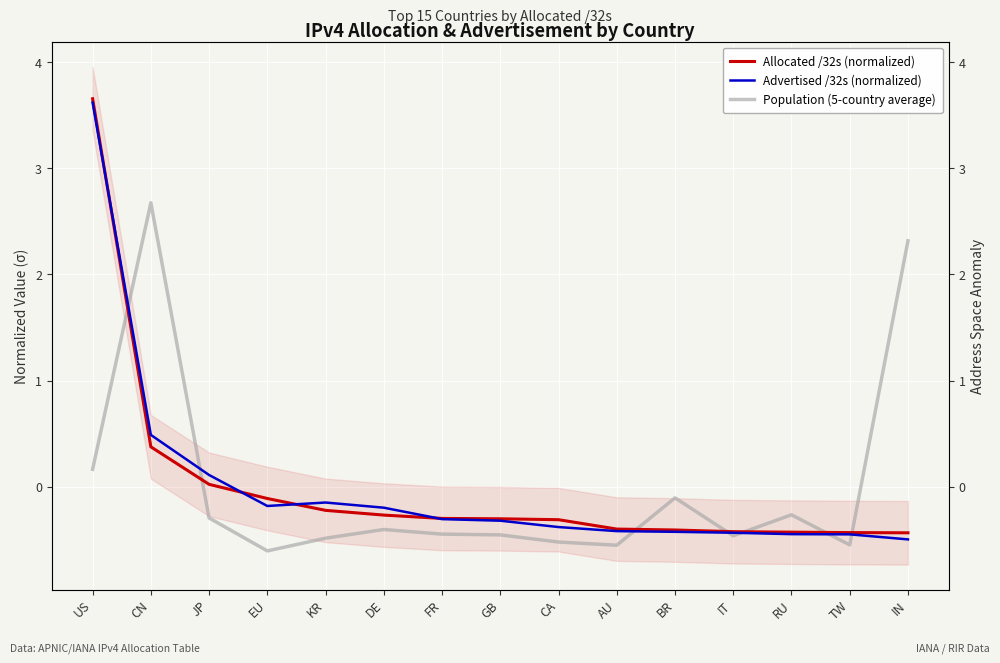

Read the Advertised /32s (normalized) value at JP.

0.1